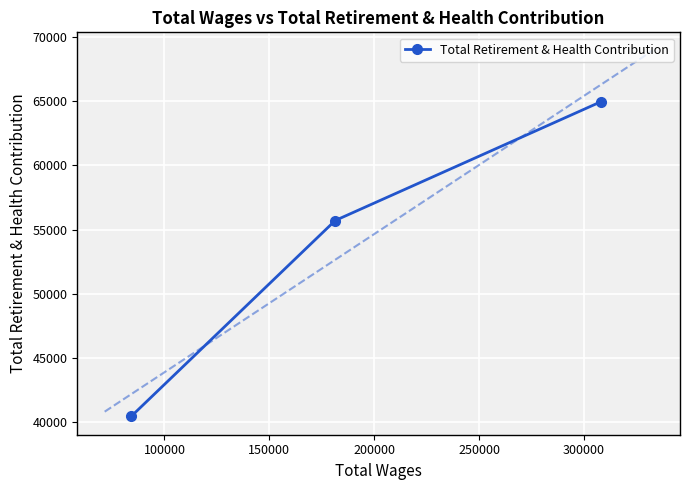

What is the maximum value for Total Retirement & Health Contribution?

64968